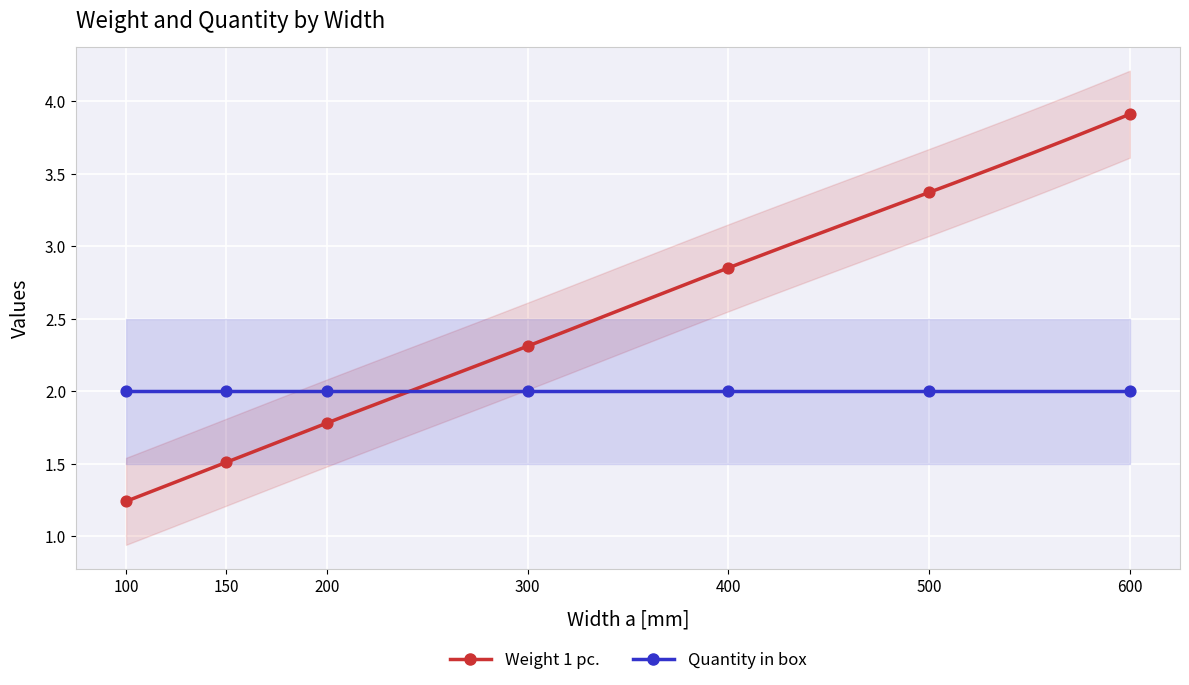

Which series contains the highest Y value?

Weight 1 pc.